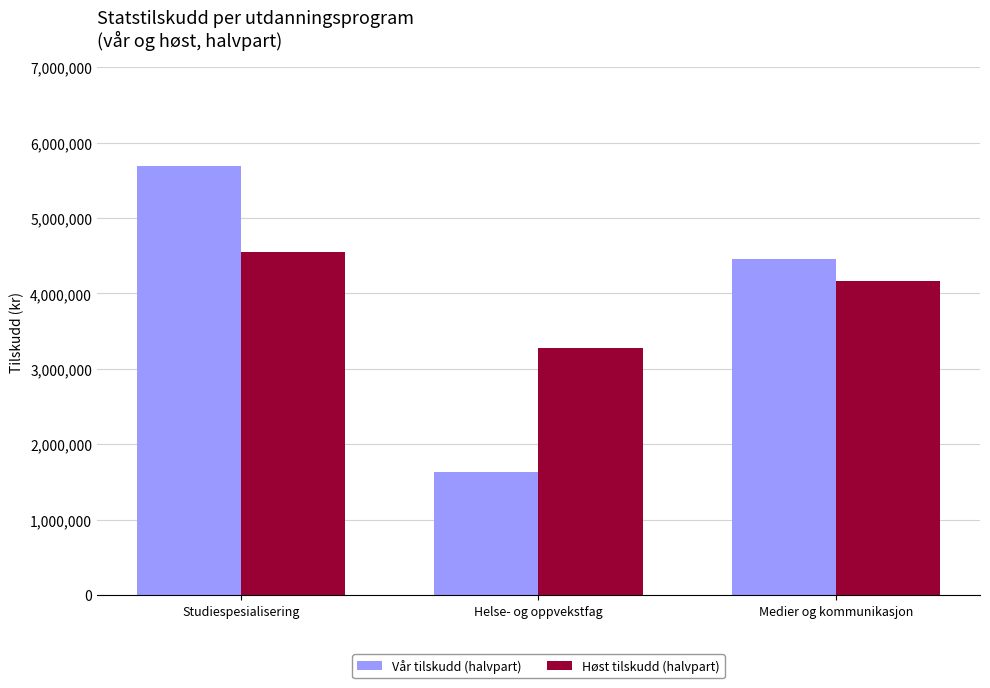

What position from the right is Medier og kommunikasjon?

1